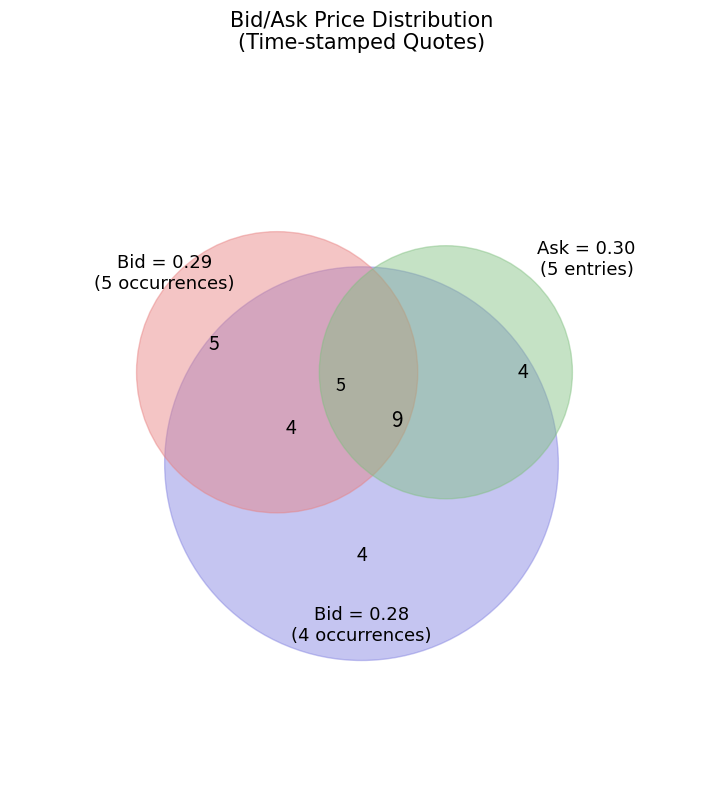

True or false: 15:54:54.856 accounts for 11% of the total.

True